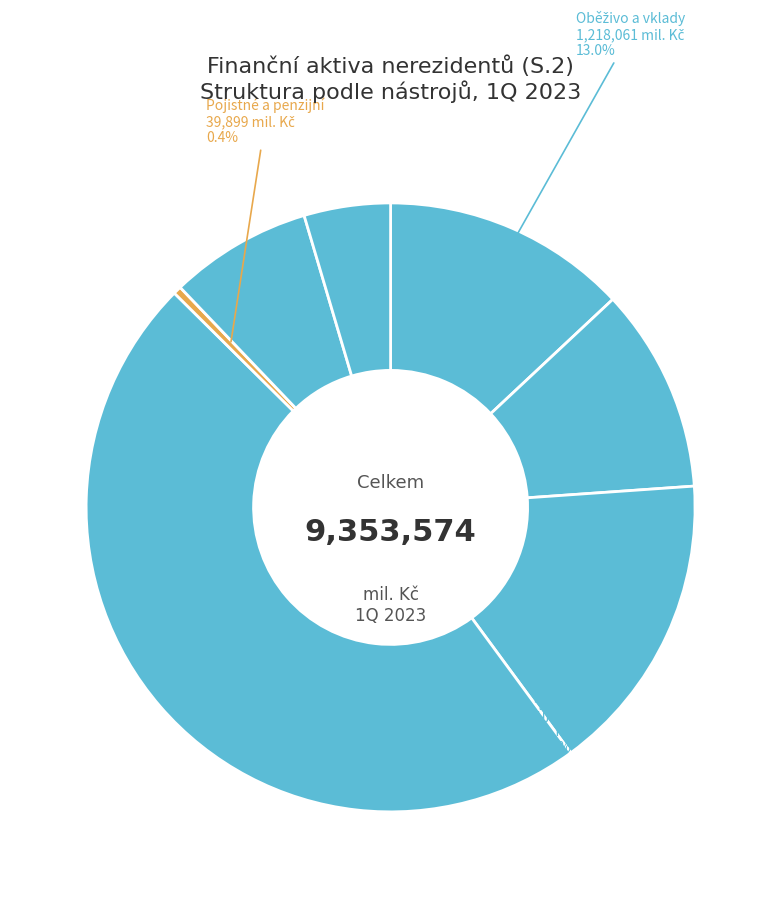

How many slices are in this pie chart?

7